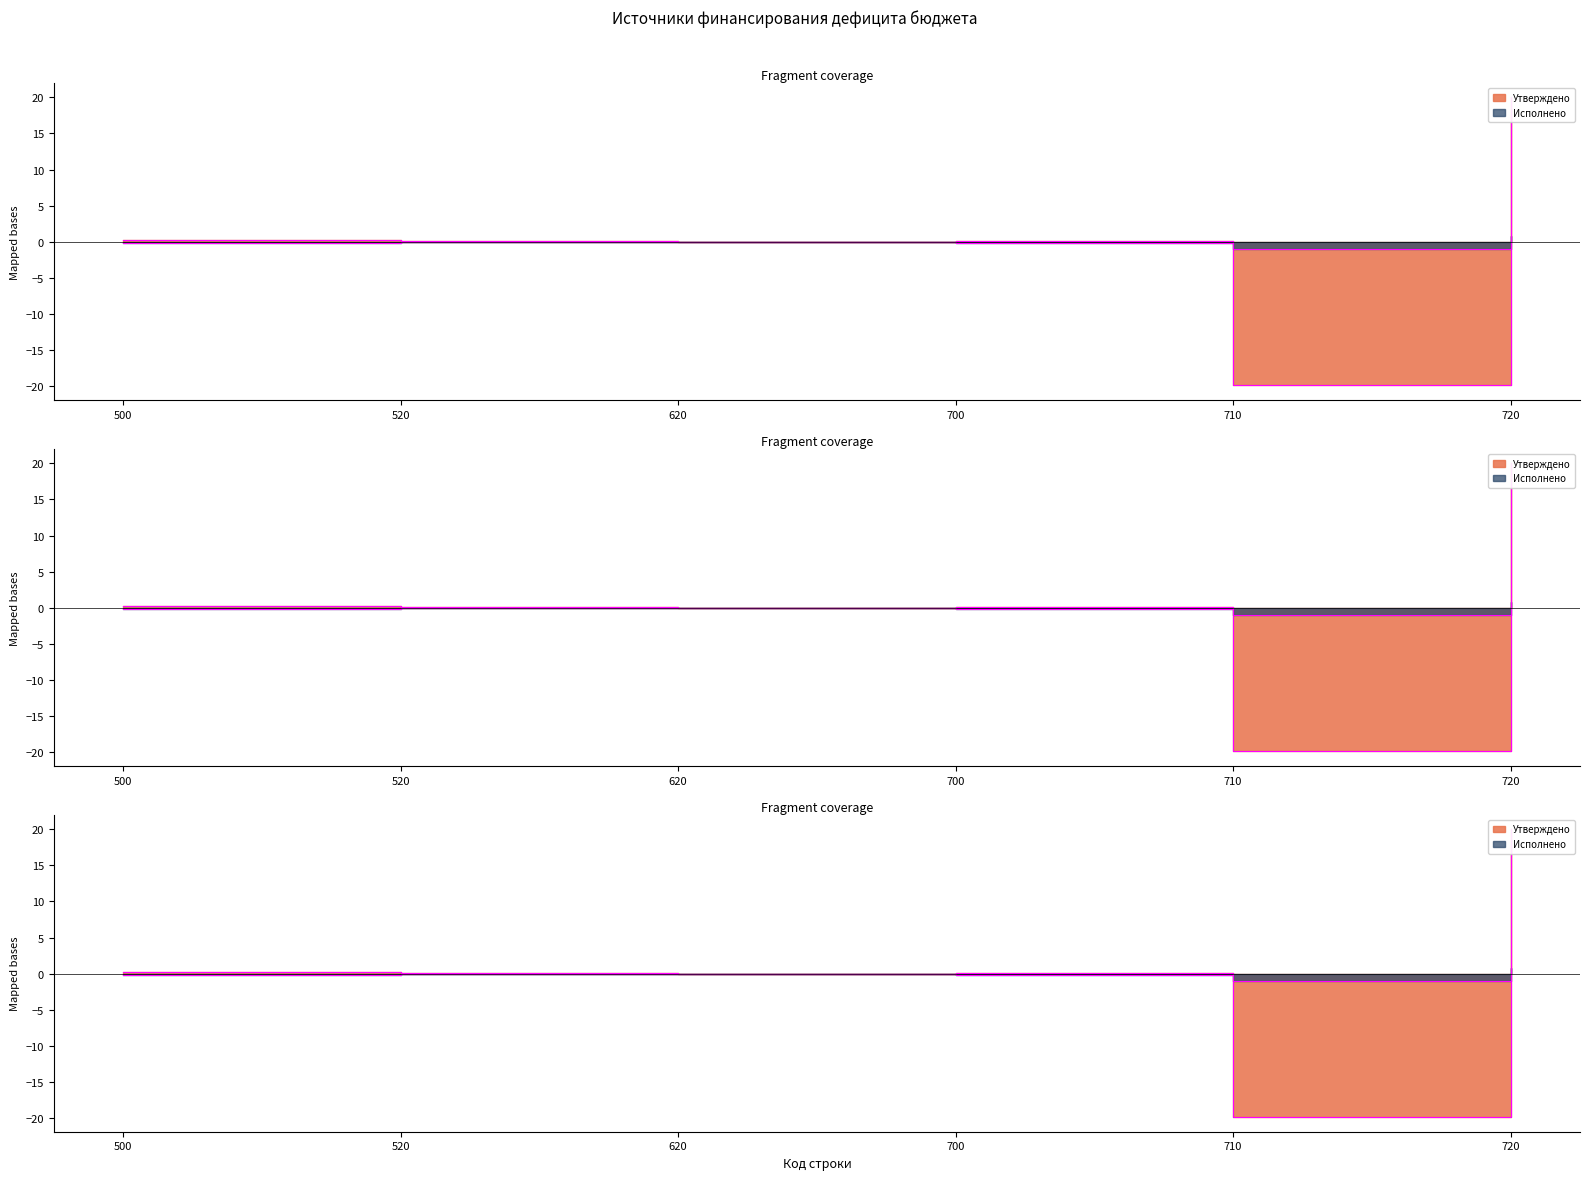

True or false: Исполнено has more than 2 points higher than both neighbors.

False